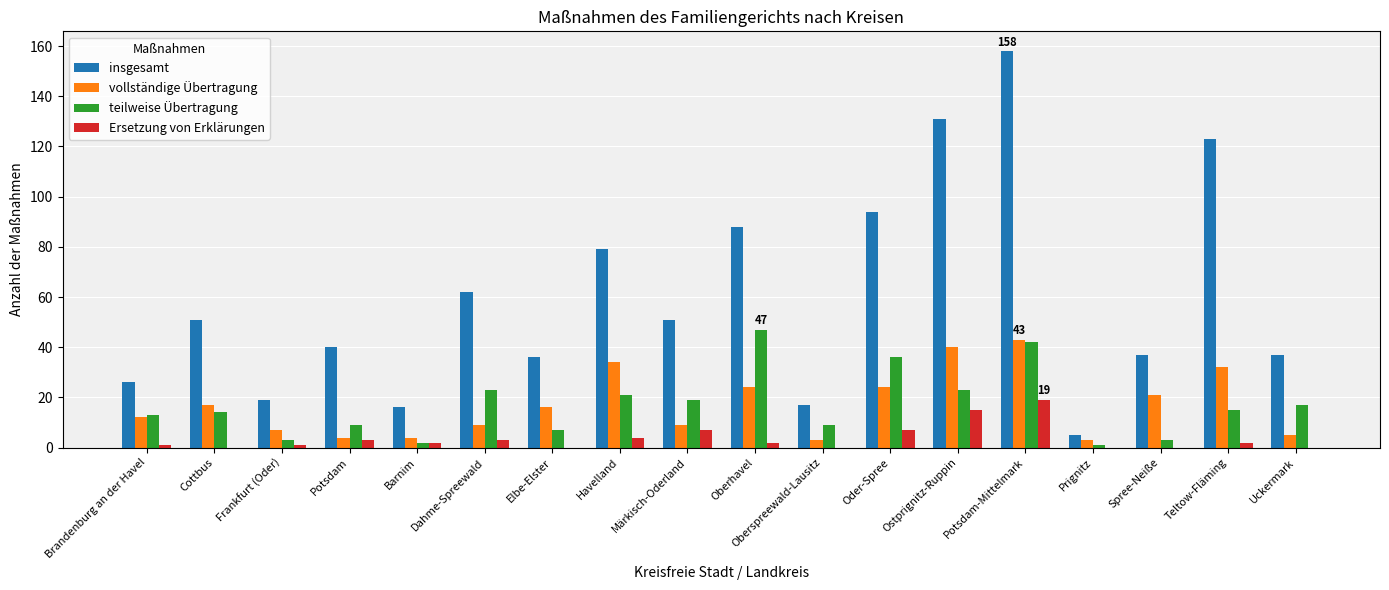

What is the maximum value shown in the chart?

158